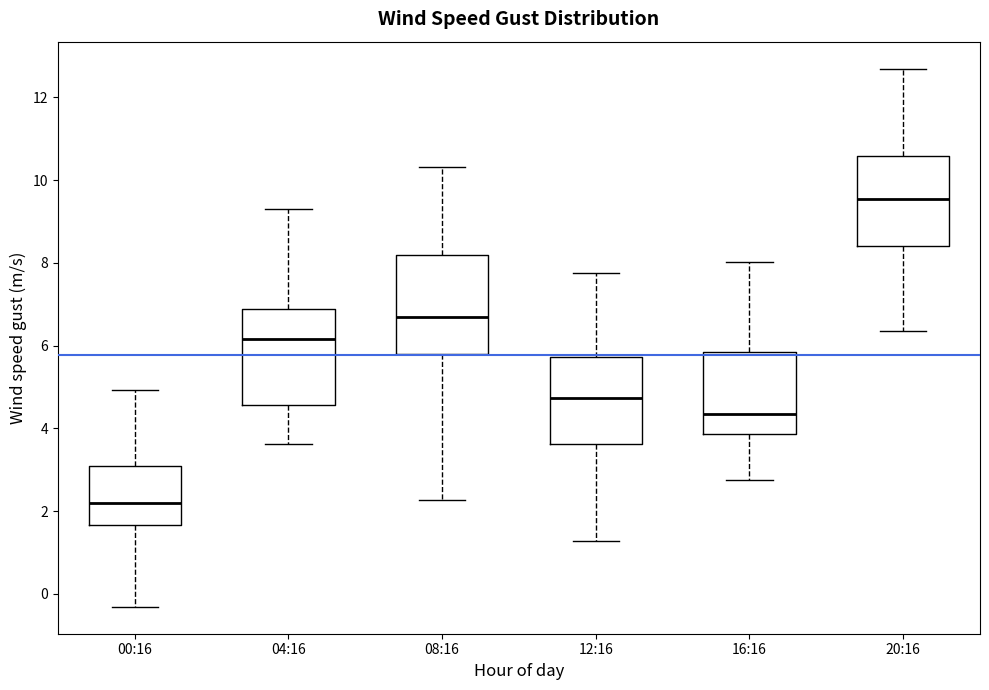

Reading left to right, read every box against the y-axis: the position of its median line, the range the box covers, and the ends of its whiskers. The values are not printed on the chart, so give them approximately, as read against the axis.

00:16: median 2.2, box 1.6 to 3.0, whiskers -0.4 to 5.0
04:16: median 6.2, box 4.6 to 6.8, whiskers 3.6 to 9.4
08:16: median 6.6, box 5.8 to 8.2, whiskers 2.2 to 10.4
12:16: median 4.8, box 3.6 to 5.8, whiskers 1.2 to 7.8
16:16: median 4.4, box 3.8 to 5.8, whiskers 2.8 to 8.0
20:16: median 9.6, box 8.4 to 10.6, whiskers 6.4 to 12.6